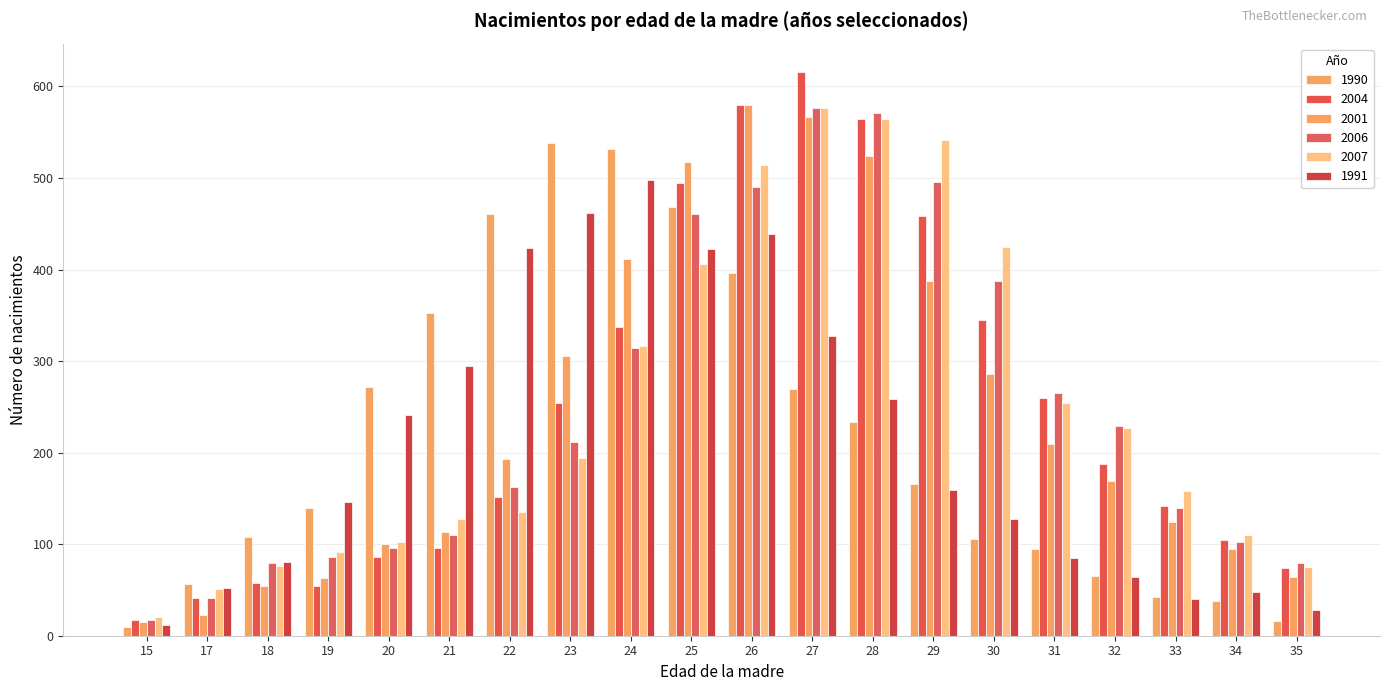

At how many categories does at least one series exceed 133?

15